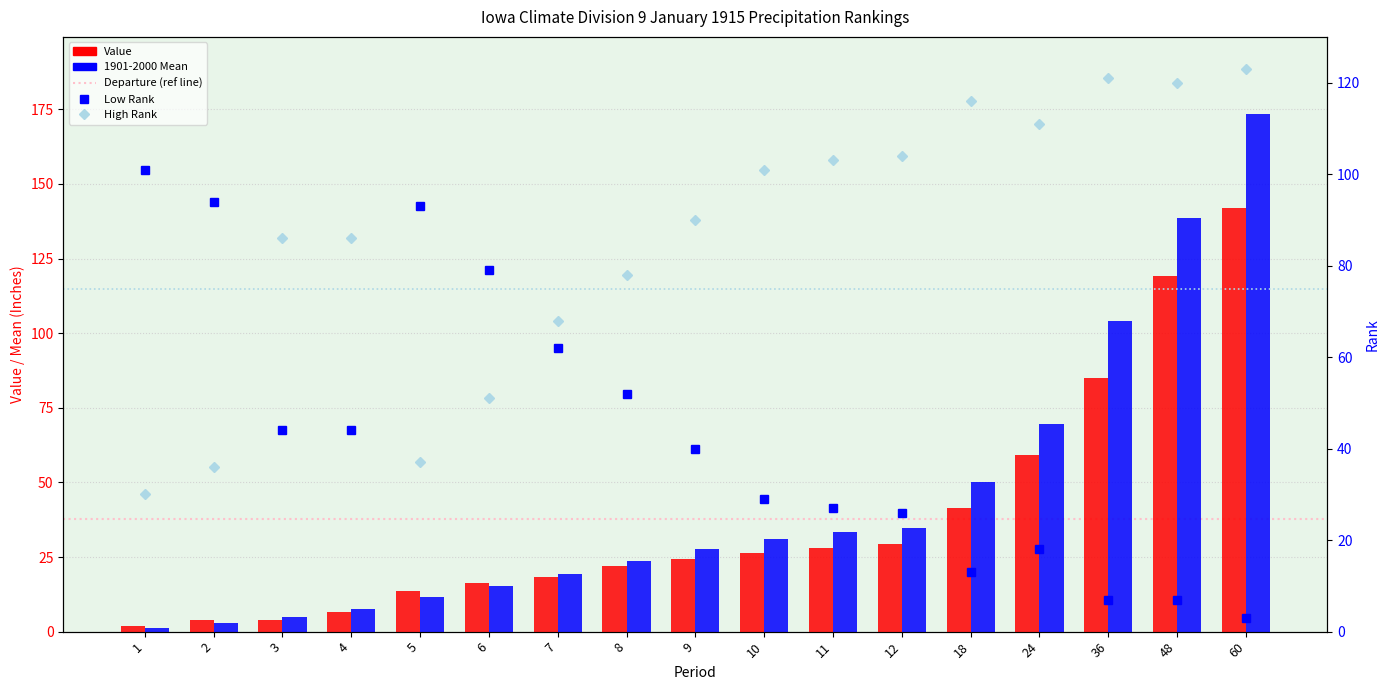

Which category has the highest value in the 1901-2000 Mean series?

60